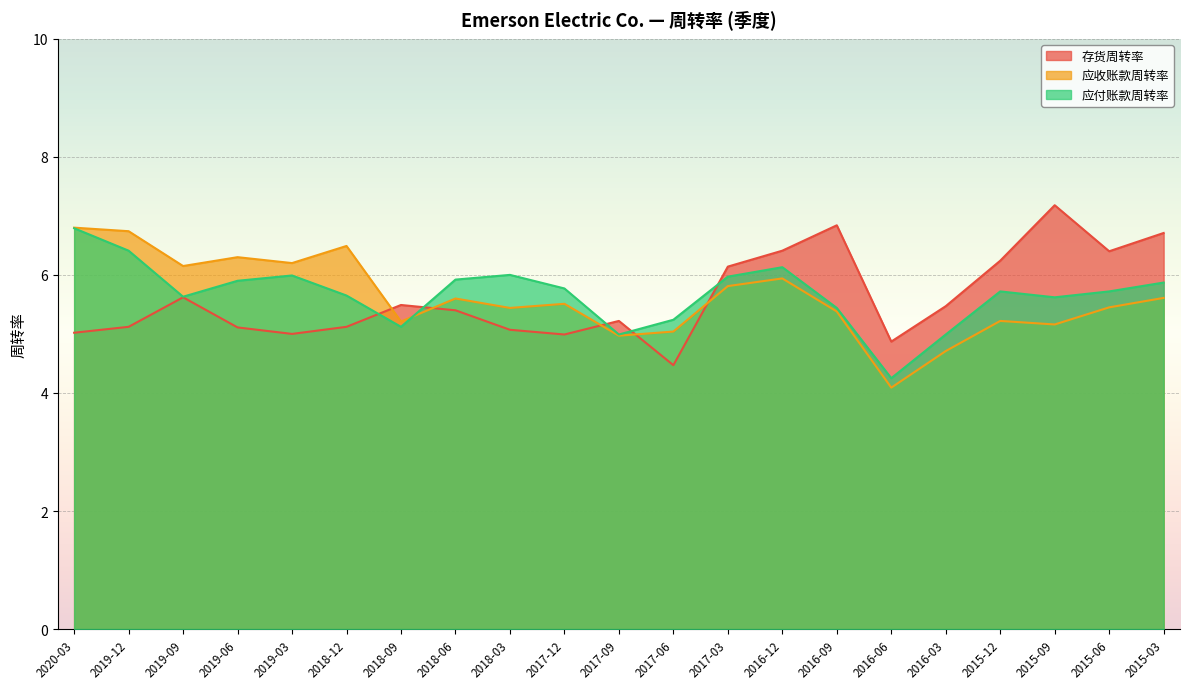

What are all the series names shown in the legend?

存货周转率, 应收账款周转率, 应付账款周转率